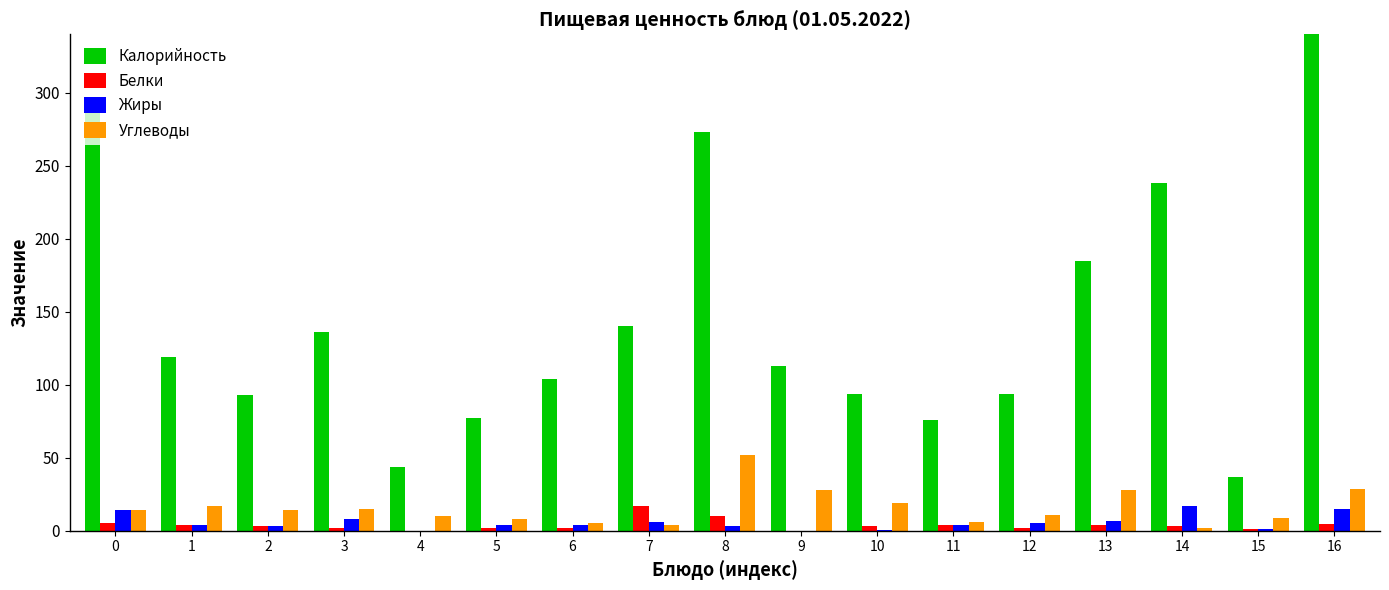

How many data points does each series have?

17